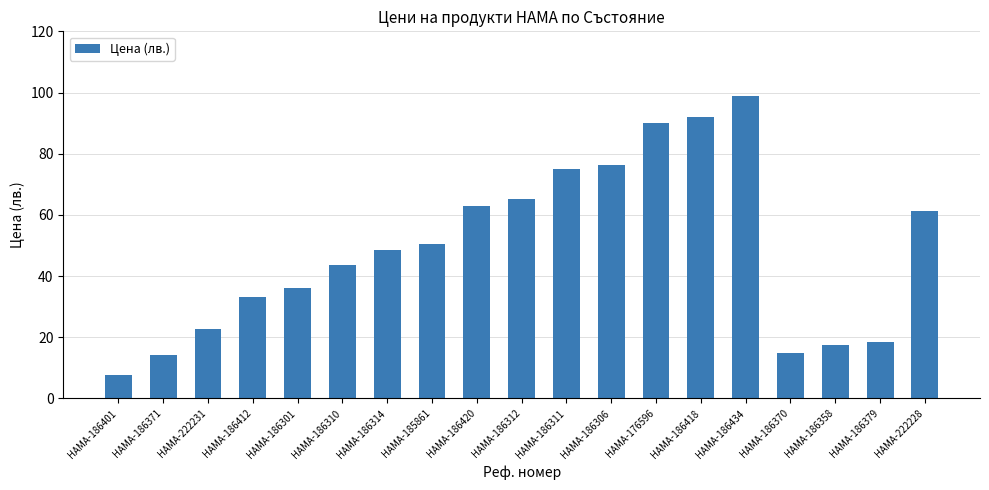

True or false: the data shows 33.0 at HAMA-186412.

True